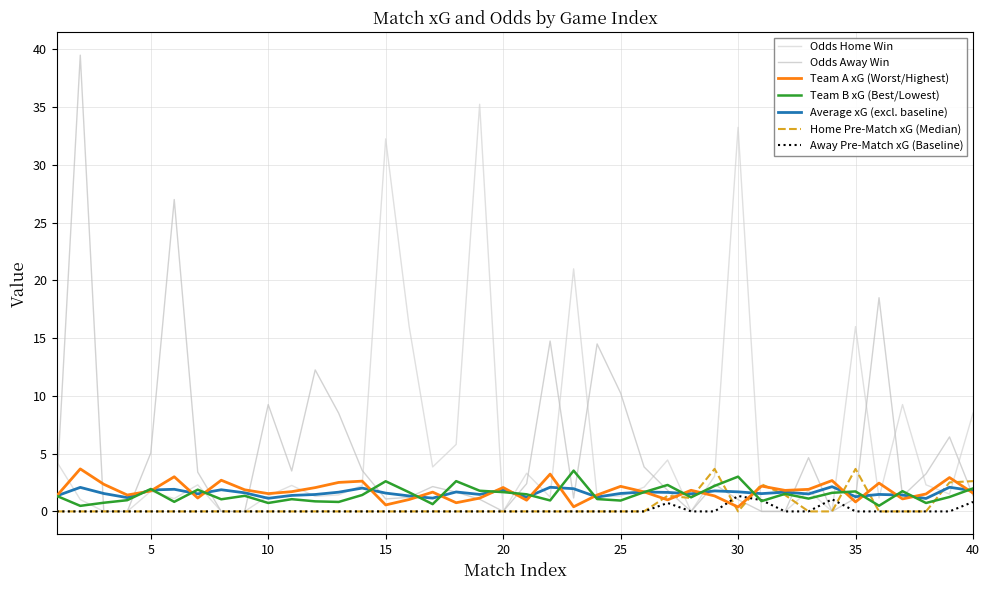

Does the chart have visible grid lines?

Yes